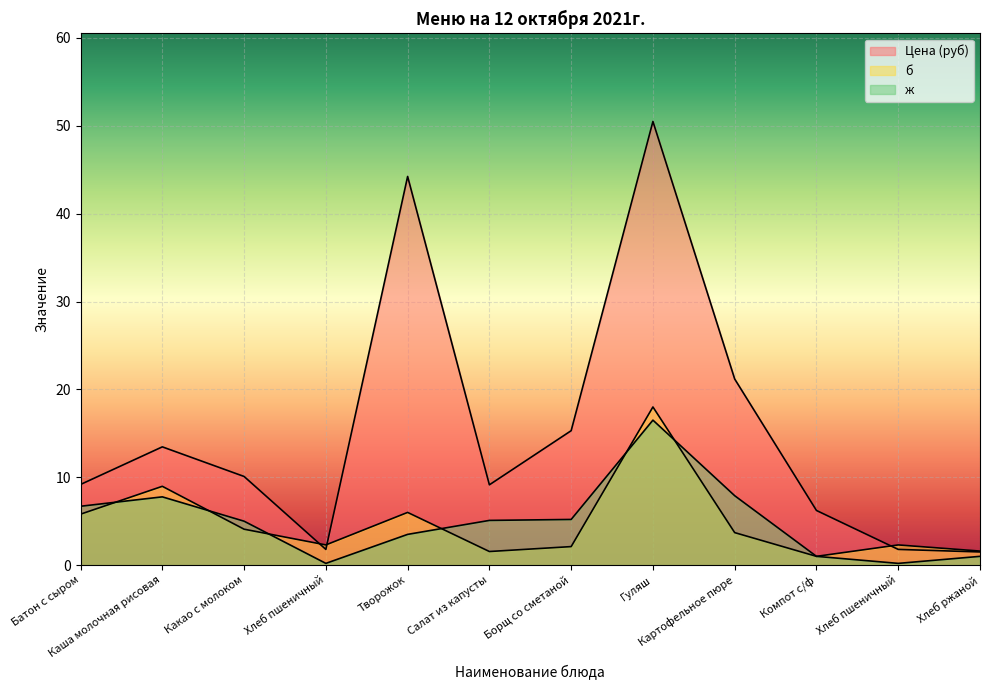

How many data points does each series have?

12